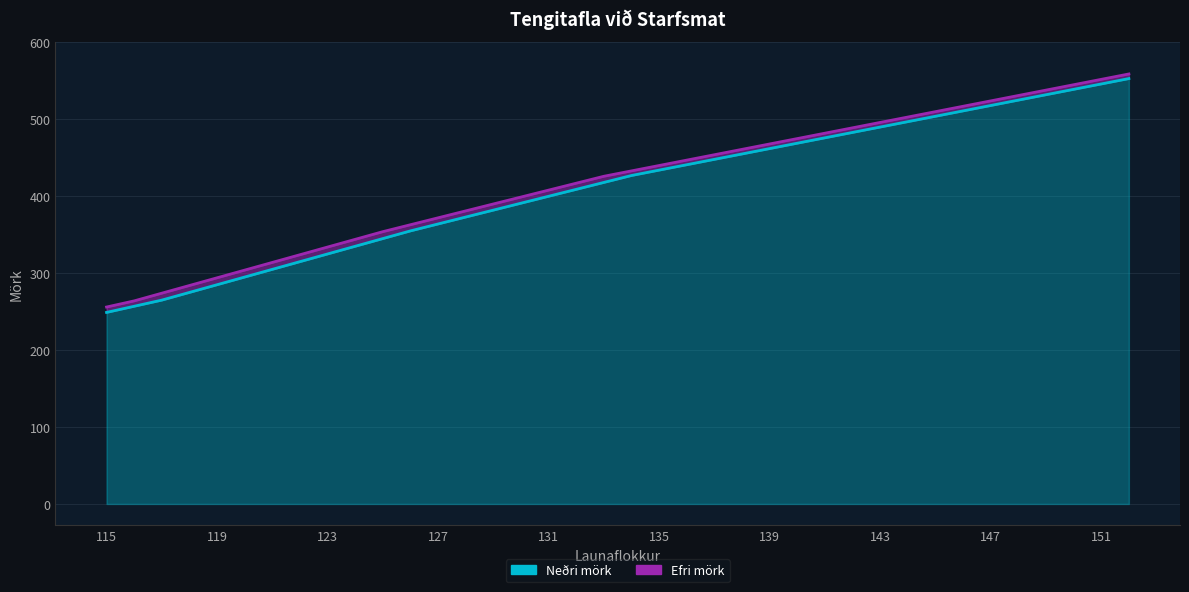

What are all the series names shown in the legend?

Neðri mörk, Efri mörk